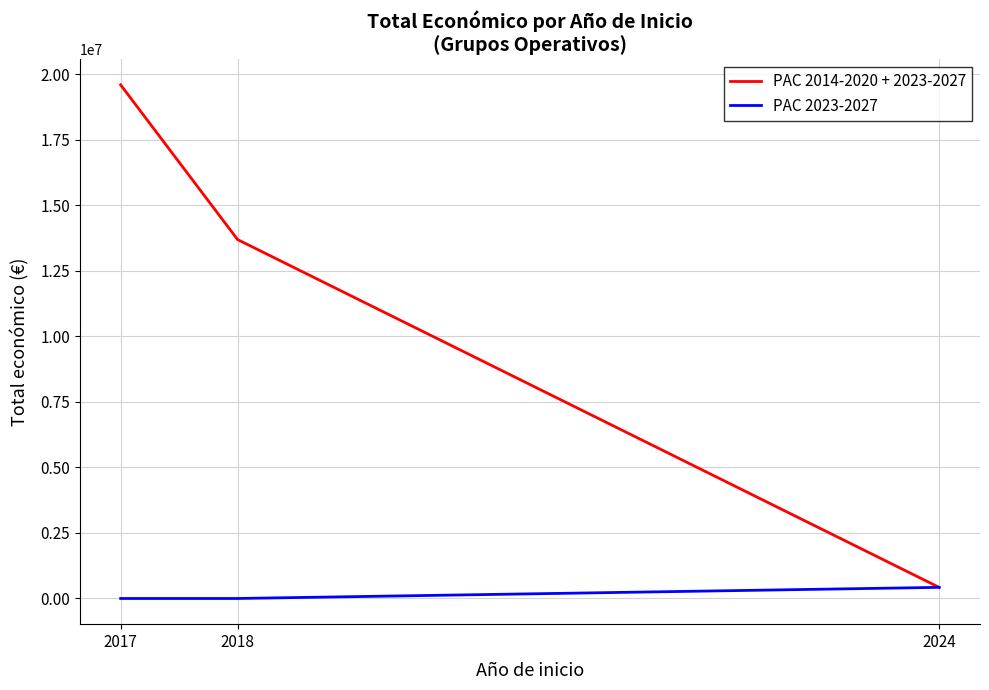

What value does the PAC 2014-2020 + 2023-2027 series have at 2018, to the nearest 10?

13693430